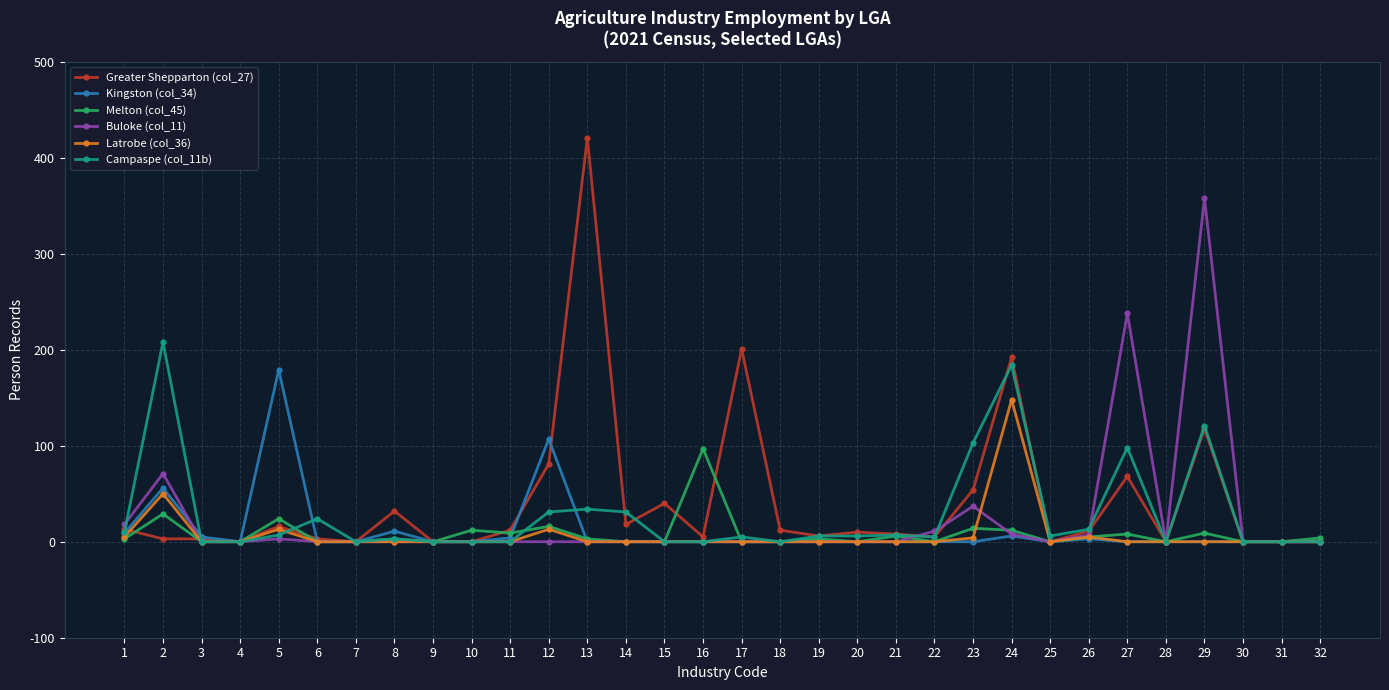

The value of Kingston (col_34) at 16 is -119. True or false?

False